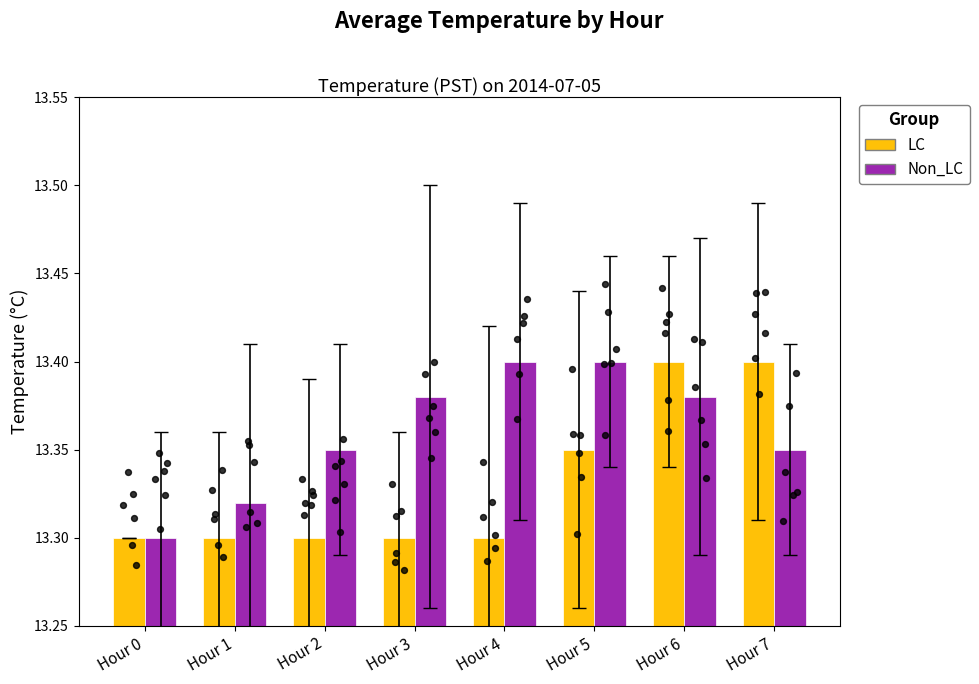

What is the total value across all series at Hour 2?

26.6